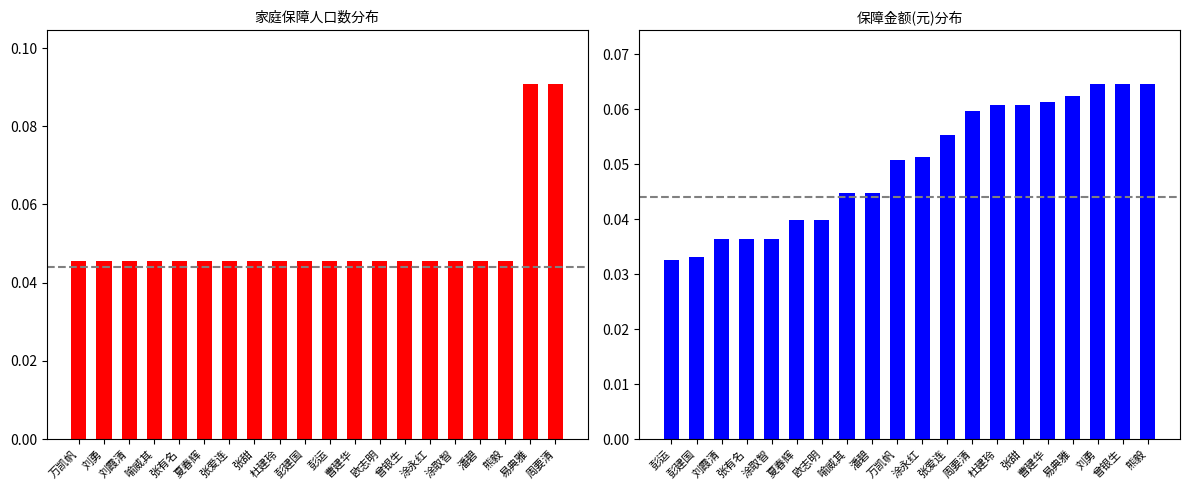

What are all the series names shown in the legend?

家庭保障人口数, 保障金额(元)